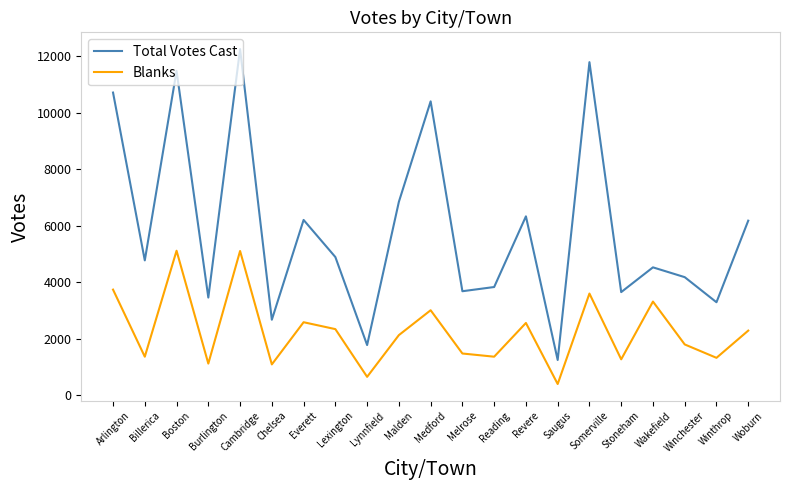

At which label does Blanks first exceed 2137?

Arlington